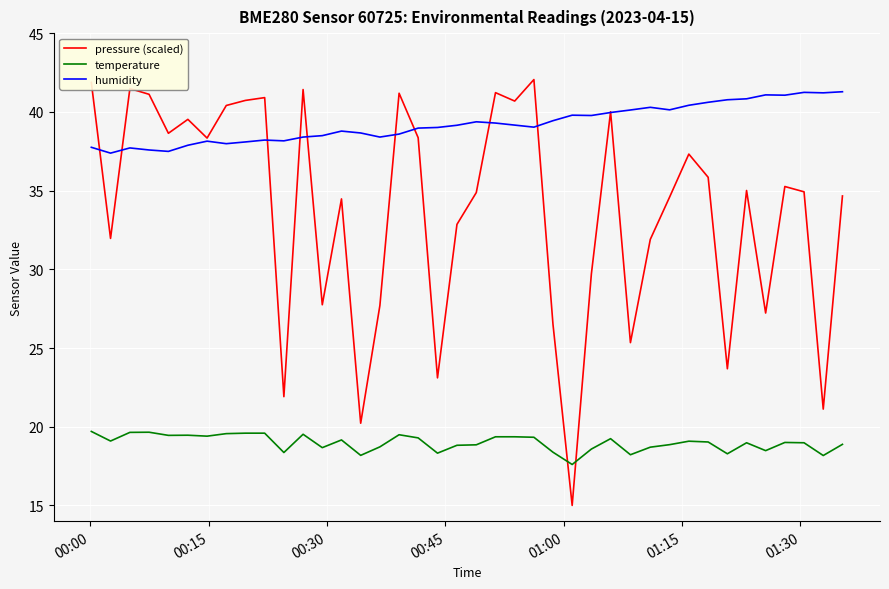

Is this an area chart (filled region under the line)?

No